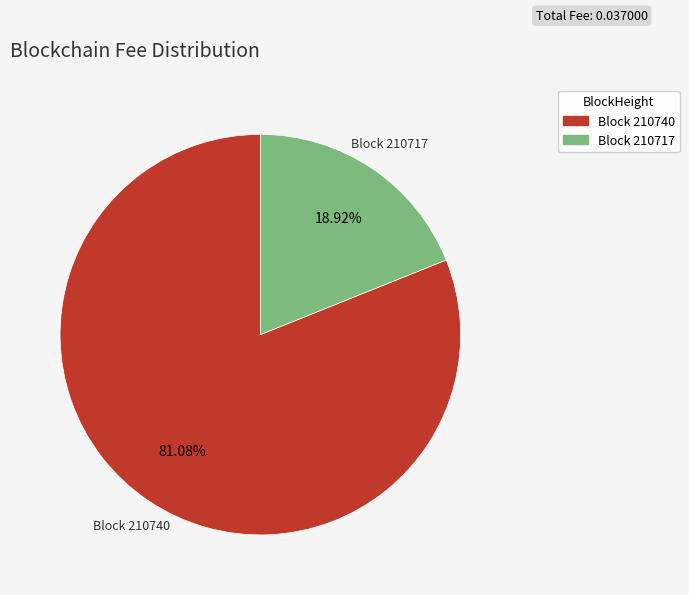

Do Block 210717 and Block 210740 together represent more than half of the pie?

Yes